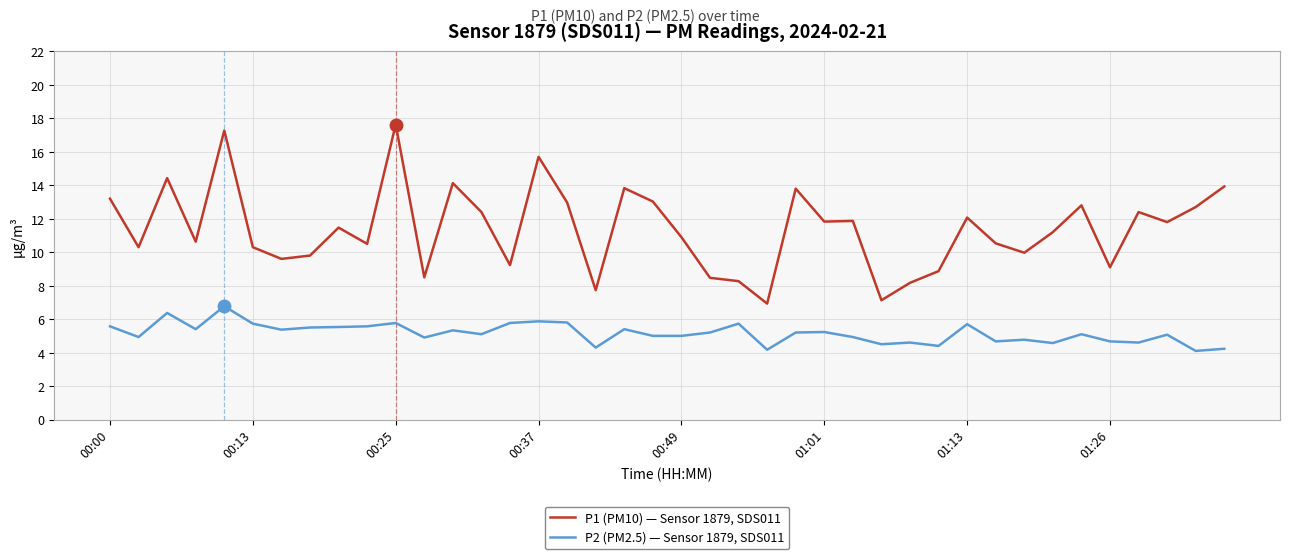

What is the difference between the maximum and minimum values in the P2 (PM2.5) — Sensor 1879, SDS011 series?

2.7